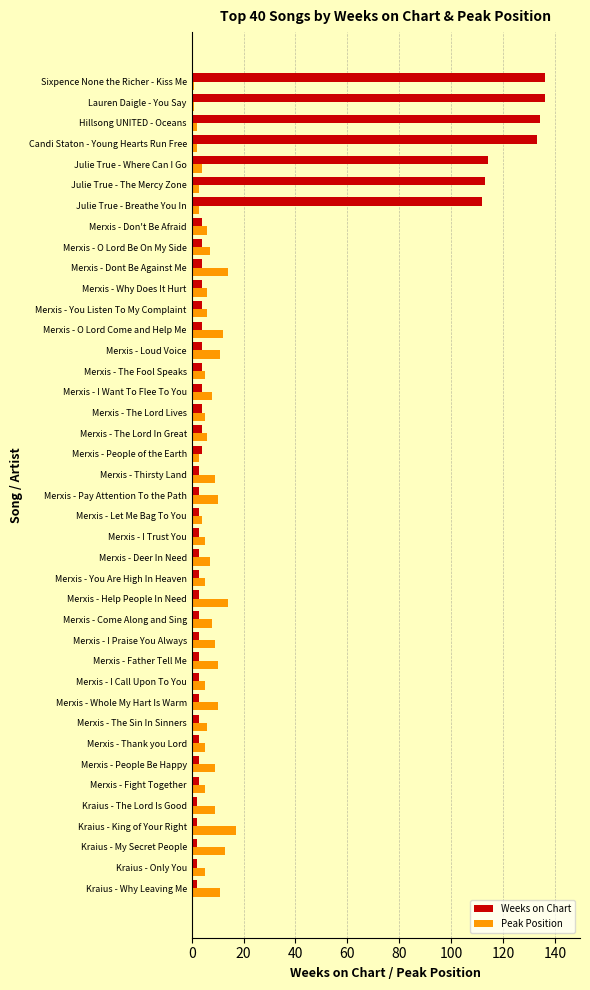

Is the value of Peak Position at Merxis - The Sin In Sinners greater than the value of Weeks on Chart at Candi Staton - Young Hearts Run Free?

No